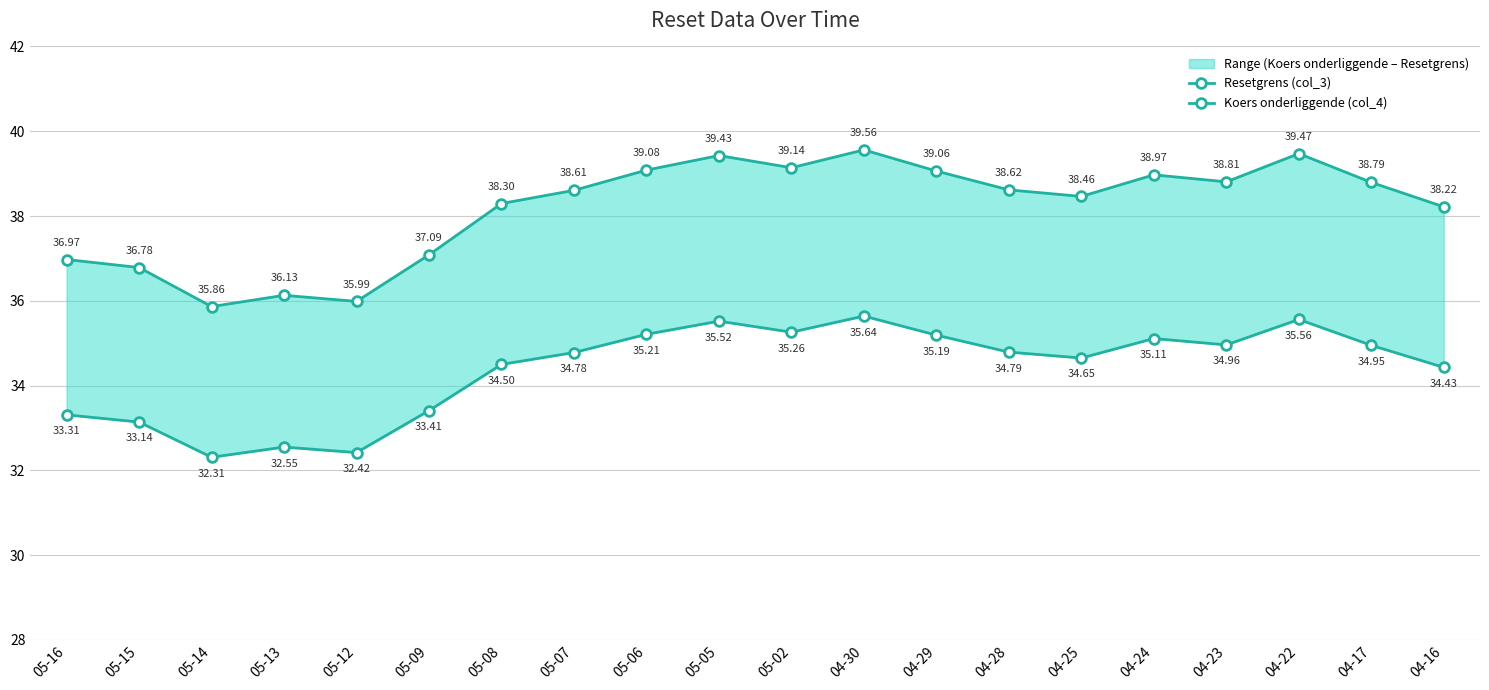

Where is the first local maximum for Resetgrens (col_3)?

05-13